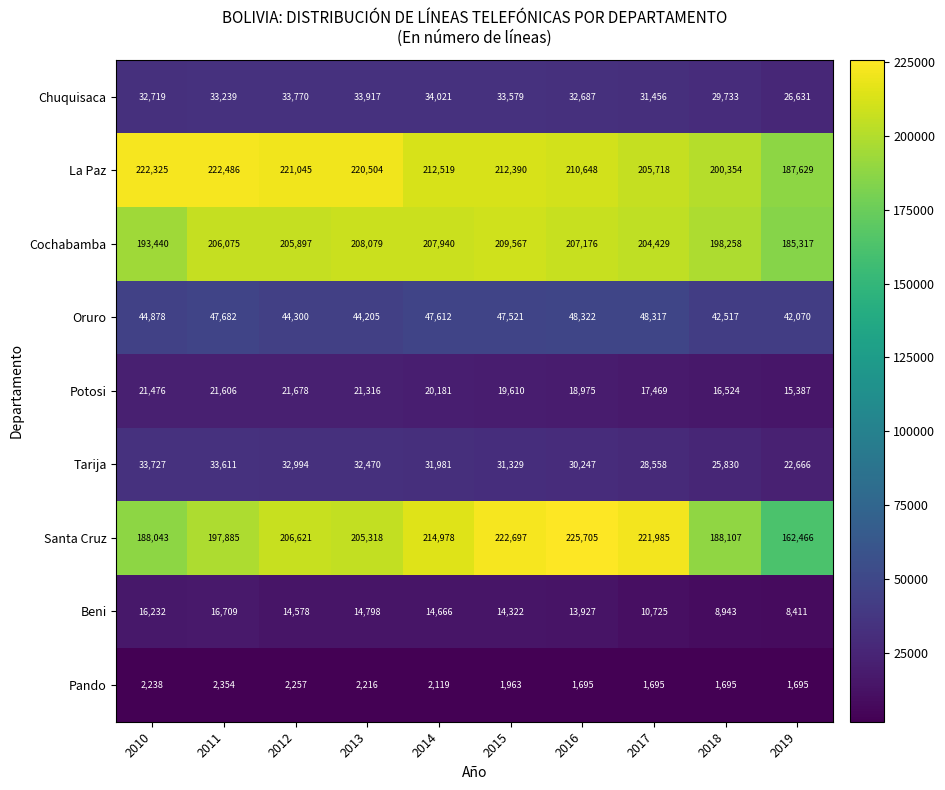

At which label does Oruro first exceed 47521?

2011